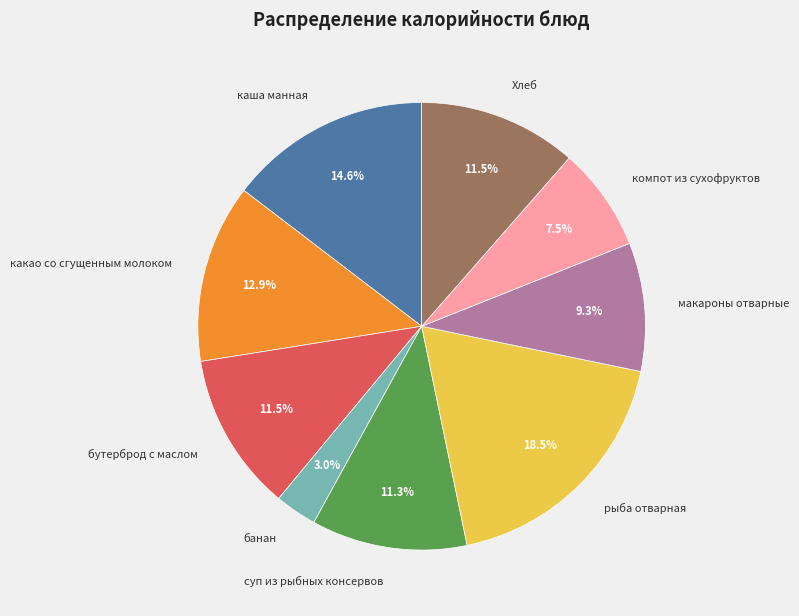

Approximately how many times larger is the value at какао со сгущенным молоком compared to бутерброд с маслом?

1.1